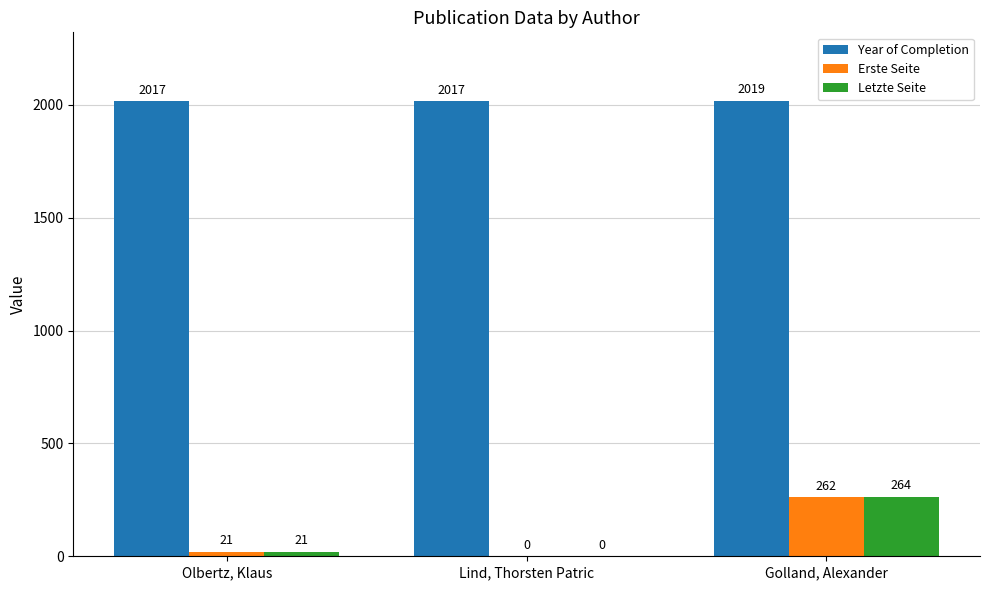

Which series has the largest total across all categories?

Year of Completion